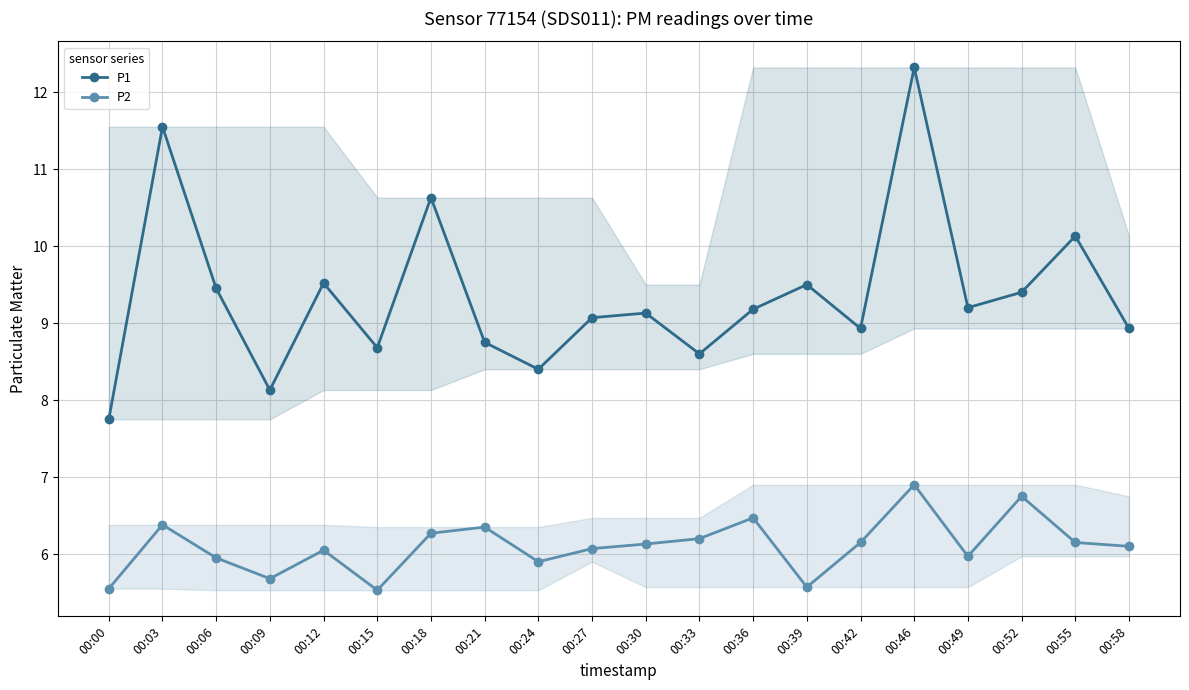

Reading left to right, list all the values displayed in this chart.

P1: 00:00=7.8	00:03=11.6	00:06=9.4	00:09=8.1	00:12=9.5	00:15=8.7	00:18=10.6	00:21=8.8	00:24=8.4	00:27=9.1	00:30=9.1	00:33=8.6	00:36=9.2	00:39=9.5	00:42=8.9	00:46=12.3	00:49=9.2	00:52=9.4	00:55=10.1	00:58=8.9
P2: 00:00=5.5	00:03=6.4	00:06=6.0	00:09=5.7	00:12=6.0	00:15=5.5	00:18=6.3	00:21=6.3	00:24=5.9	00:27=6.1	00:30=6.1	00:33=6.2	00:36=6.5	00:39=5.6	00:42=6.2	00:46=6.9	00:49=6.0	00:52=6.8	00:55=6.2	00:58=6.1